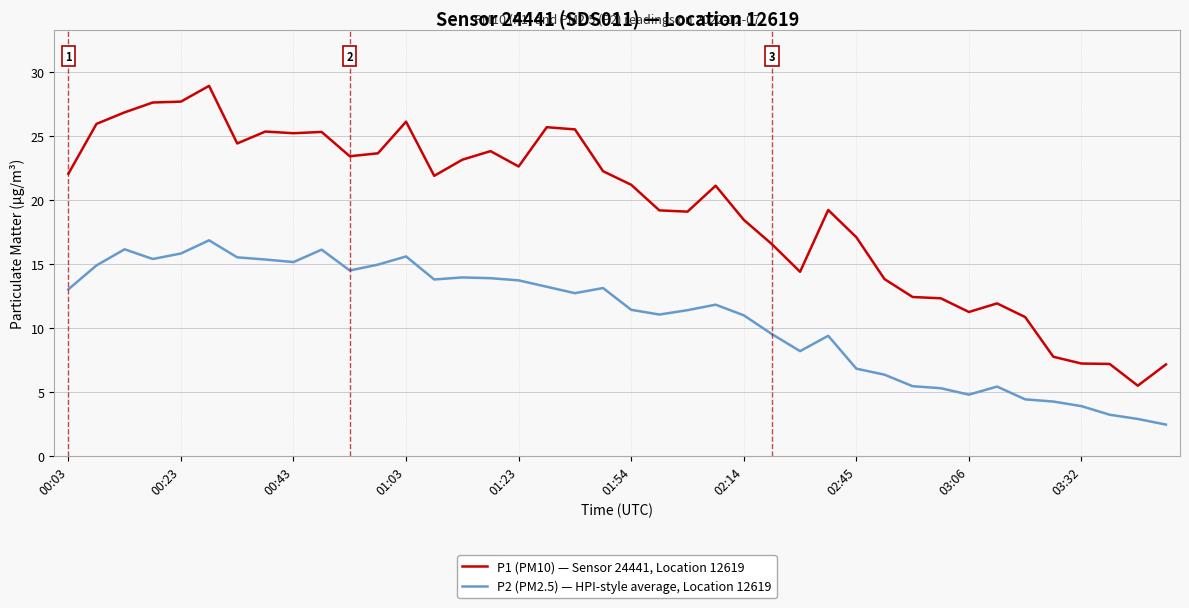

Which series has the widest spread of values?

P1 (PM10) — Sensor 24441, Location 12619